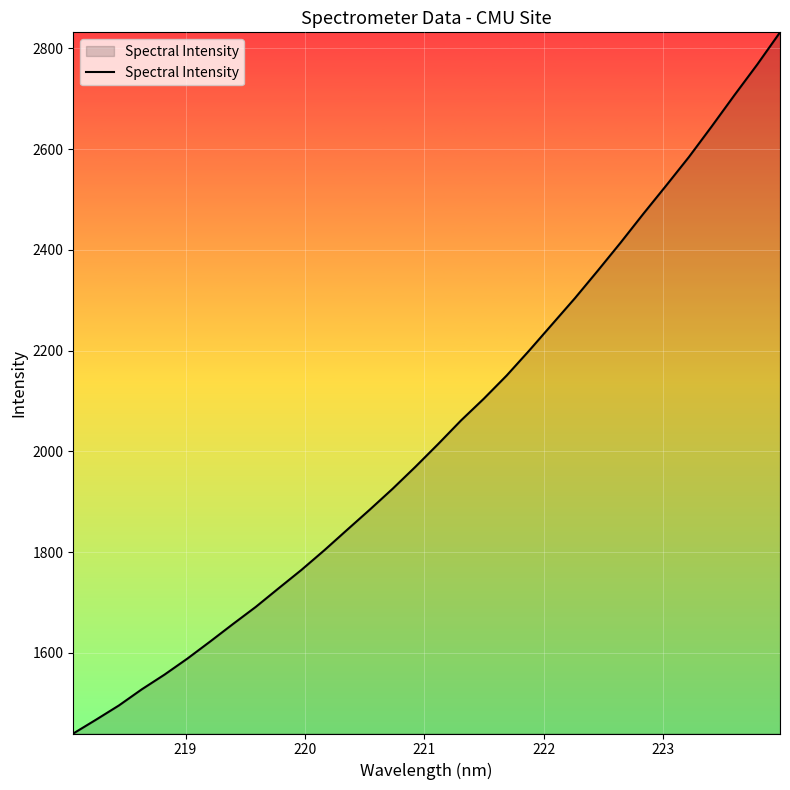

What is the smallest value displayed?

1440.0